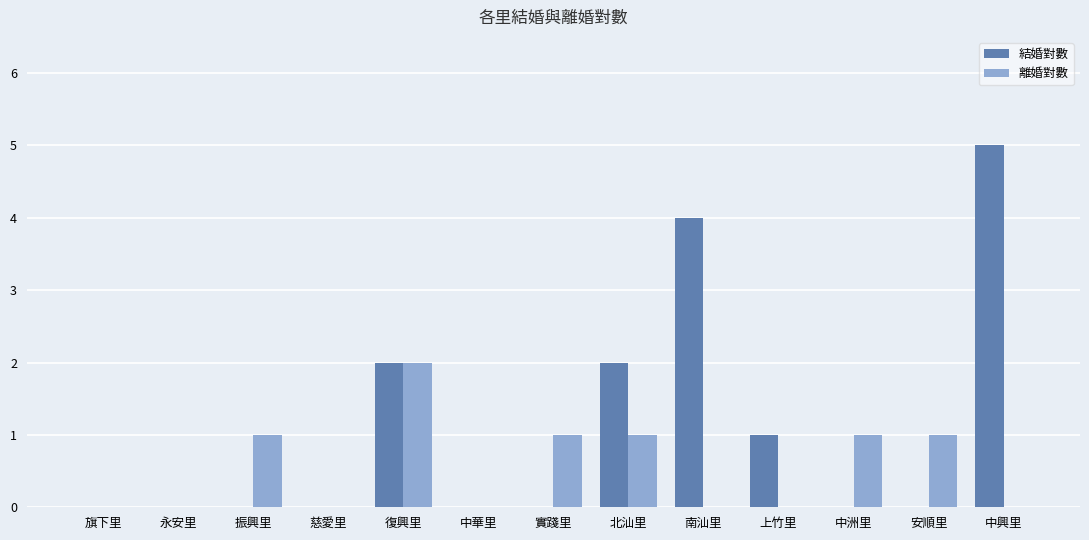

The value of 結婚對數 at 慈愛里 is -2. True or false?

False